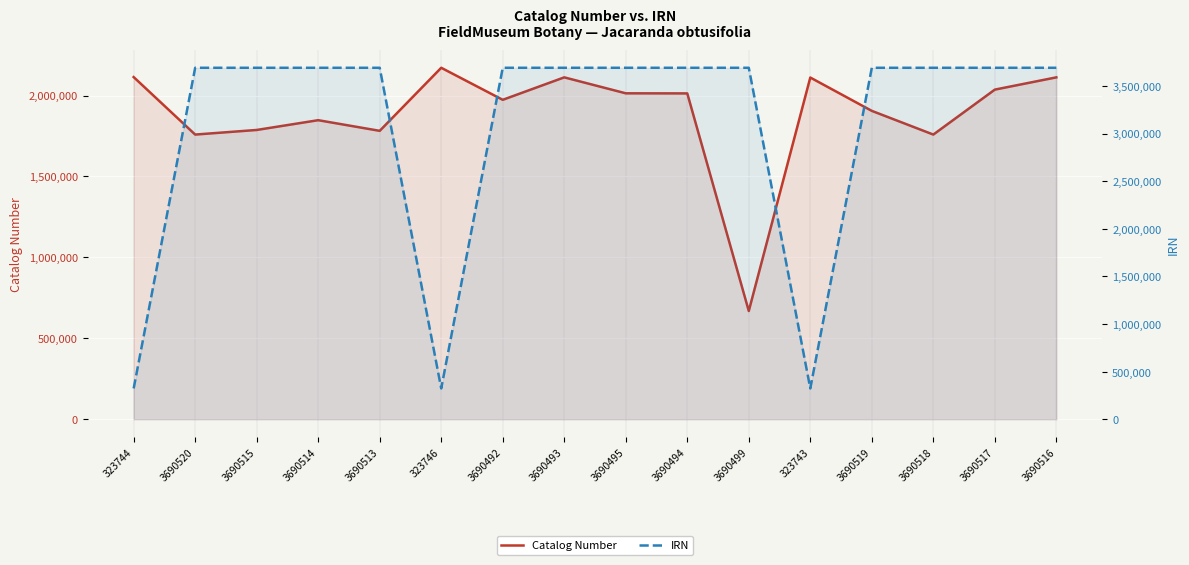

Rank the series at 3690495 from highest to lowest value.

IRN, Catalog Number